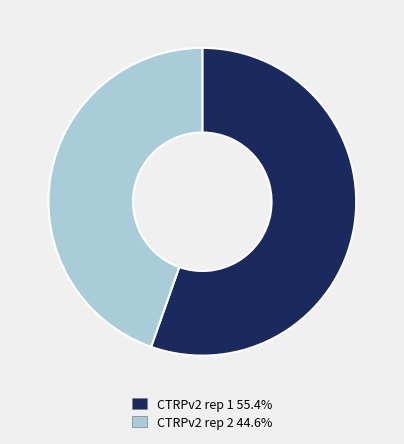

How many slices are in this pie chart?

2